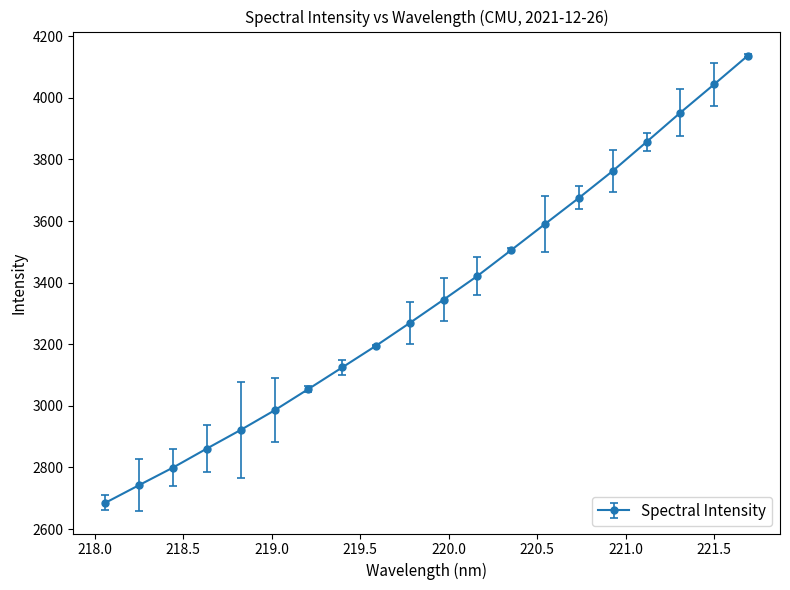

What is the greatest value displayed?

4137.2